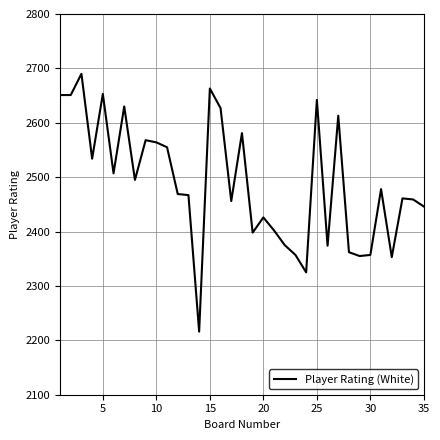

True or false: there are more than 0 points higher than both neighbors.

True